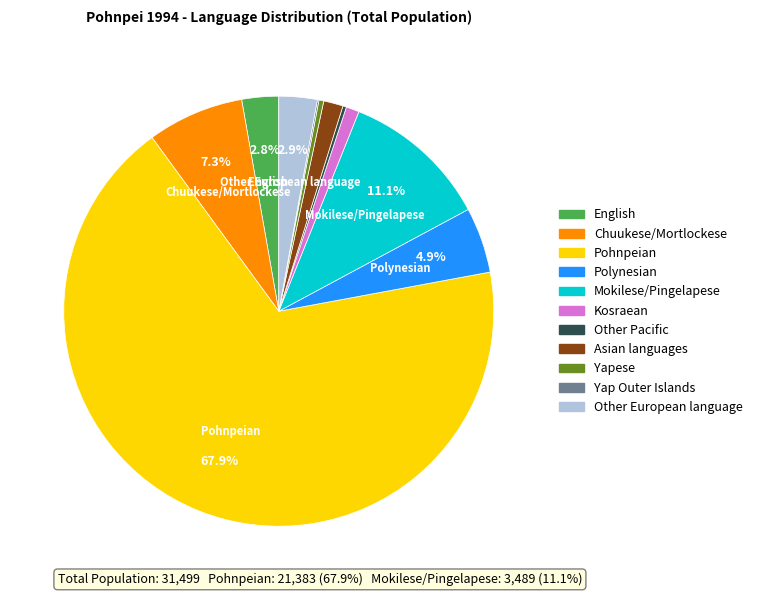

Is the sum of Asian languages and Pohnpeian greater than half?

Yes